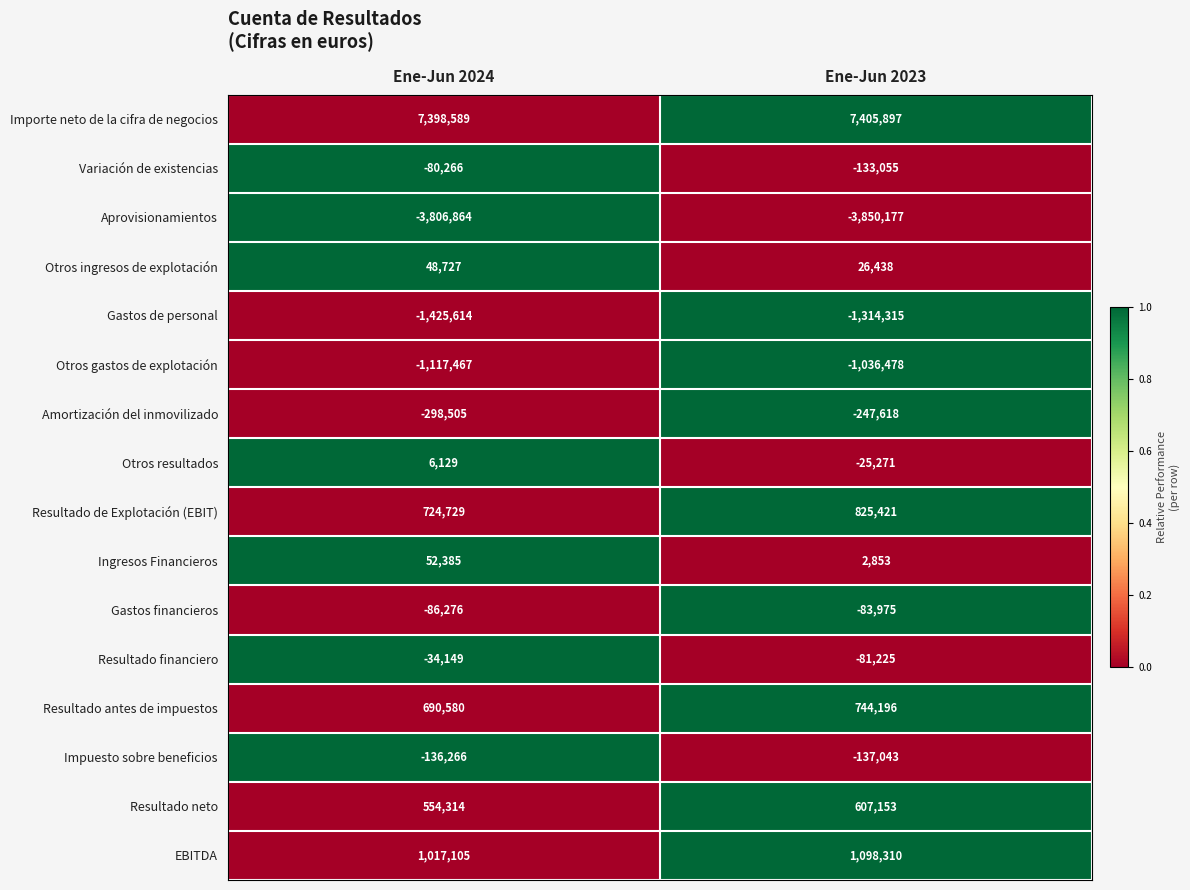

What is the spread (max minus min) of values at Ene-Jun 2023?

11256074